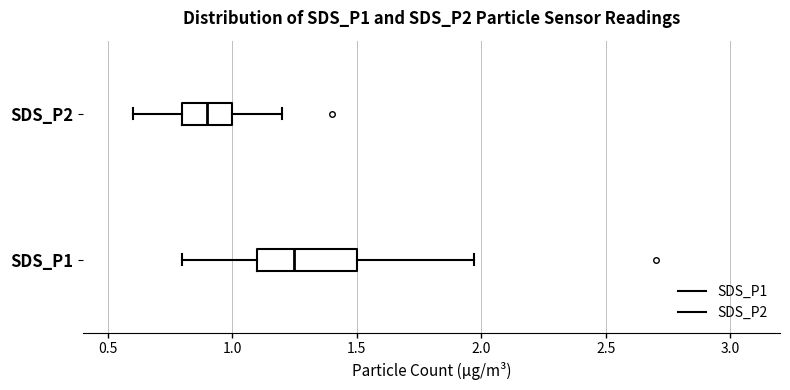

Where does the right whisker of the box for SDS_P1 end on the x-axis? The values are not printed on the chart, so give them approximately, as read against the axis.

1.95